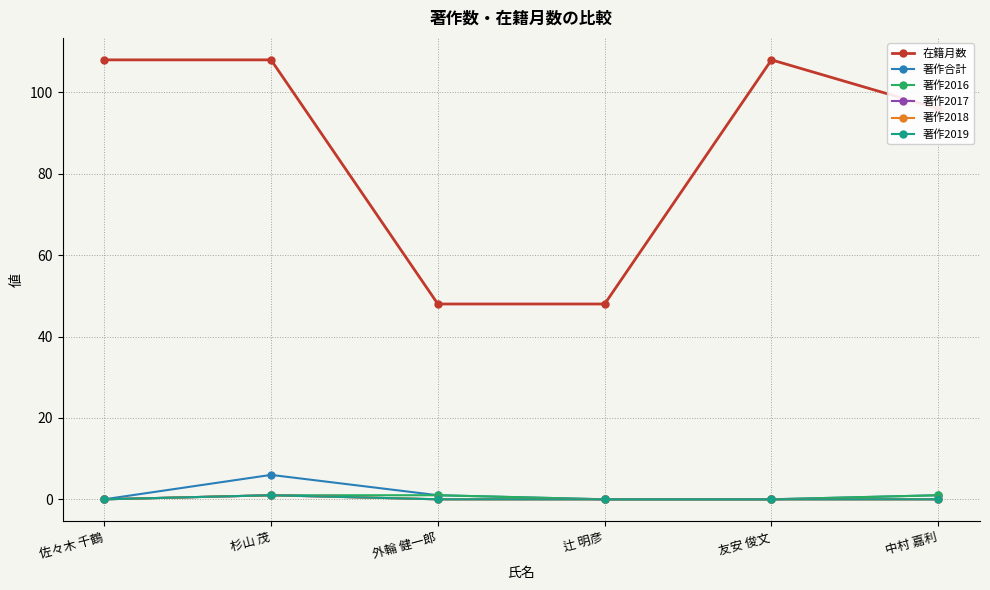

True or false: 在籍月数 and 著作2016 cross at least once.

False